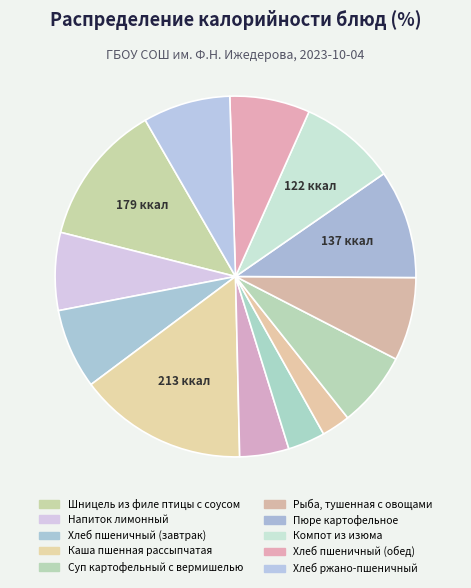

To the nearest percent, what is the average slice percentage?

8%